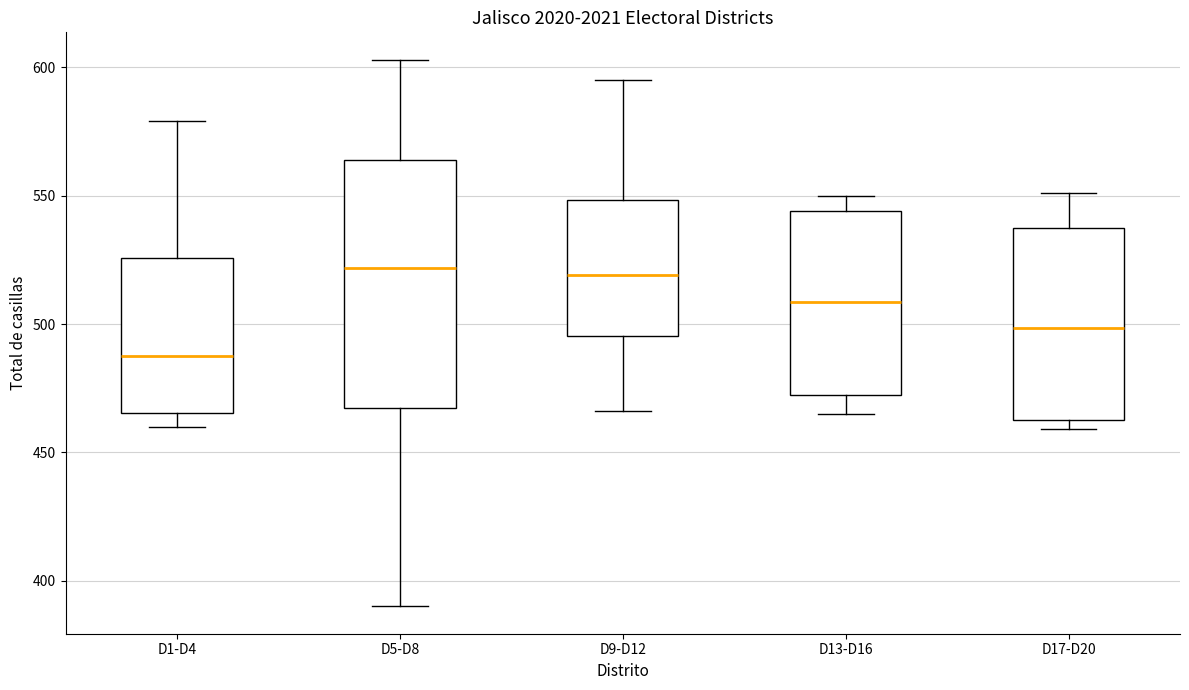

Reading left to right, read every box against the y-axis: the position of its median line, the range the box covers, and the ends of its whiskers. The values are not printed on the chart, so give them approximately, as read against the axis.

D1-D4: median 490, box 465 to 525, whiskers 460 to 580
D5-D8: median 520, box 465 to 565, whiskers 390 to 605
D9-D12: median 520, box 495 to 550, whiskers 465 to 595
D13-D16: median 510, box 475 to 545, whiskers 465 to 550
D17-D20: median 500, box 465 to 540, whiskers 460 to 550